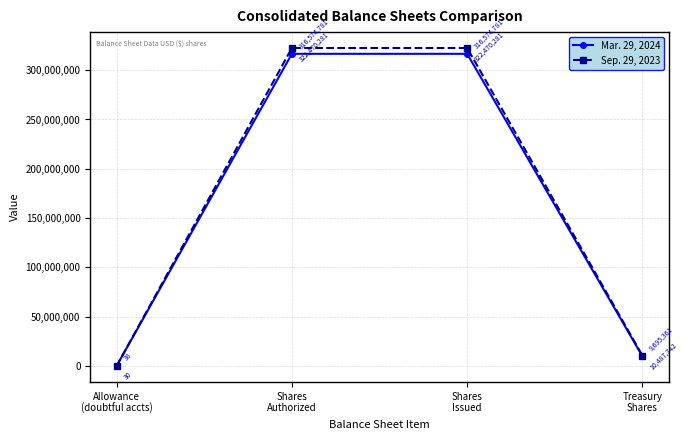

What is the spread (max minus min) of values at Treasury
Shares?

792381